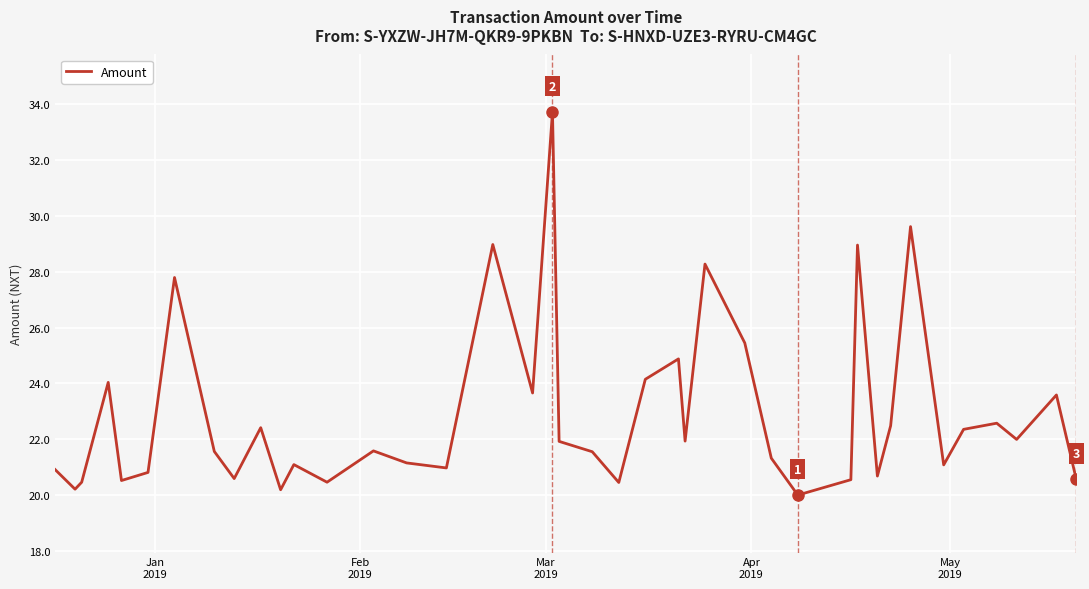

What is the minimum value shown in the chart?

20.0